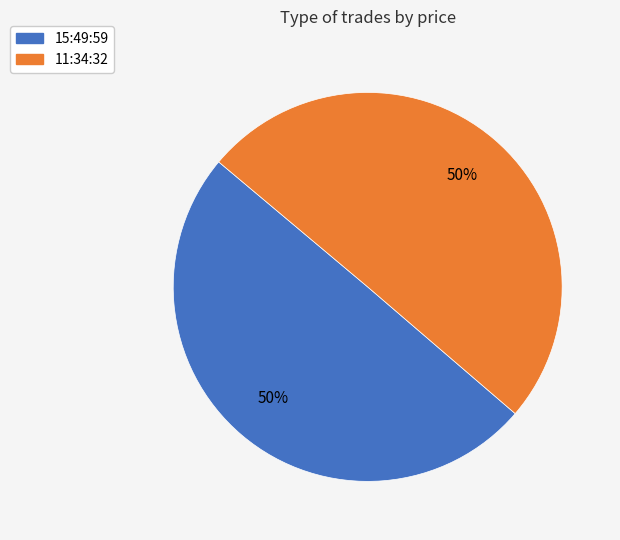

Is the sum of 15:49:59 and 11:34:32 greater than half?

Yes